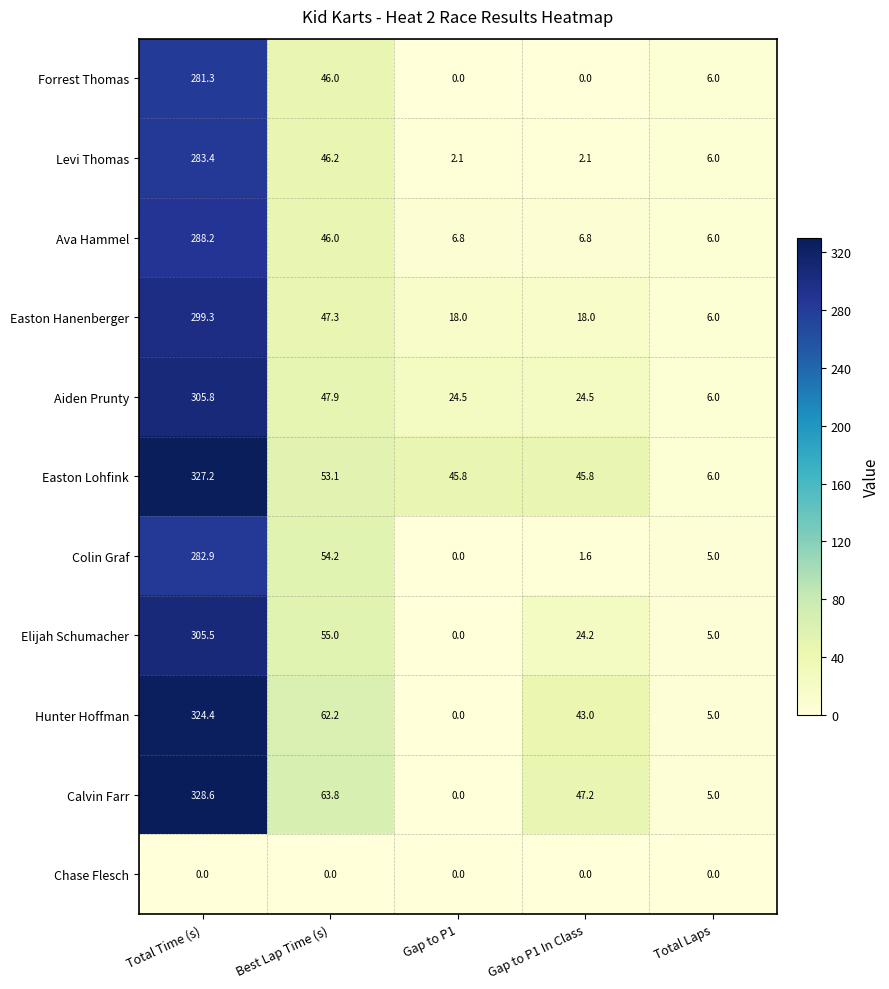

The value of Forrest Thomas at Best Lap Time (s) is 9.4. True or false?

False